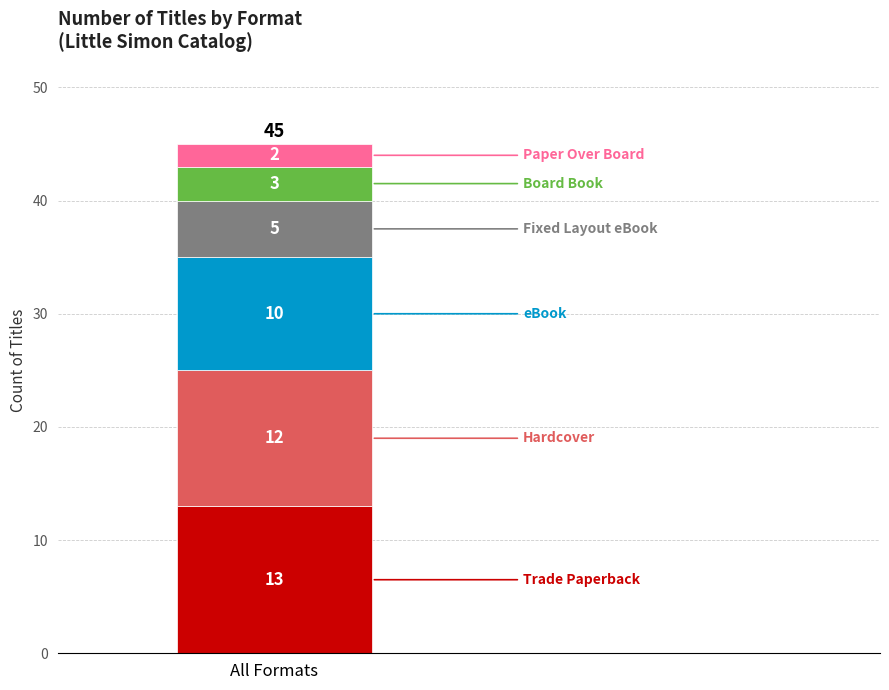

How many bars are there in total?

1